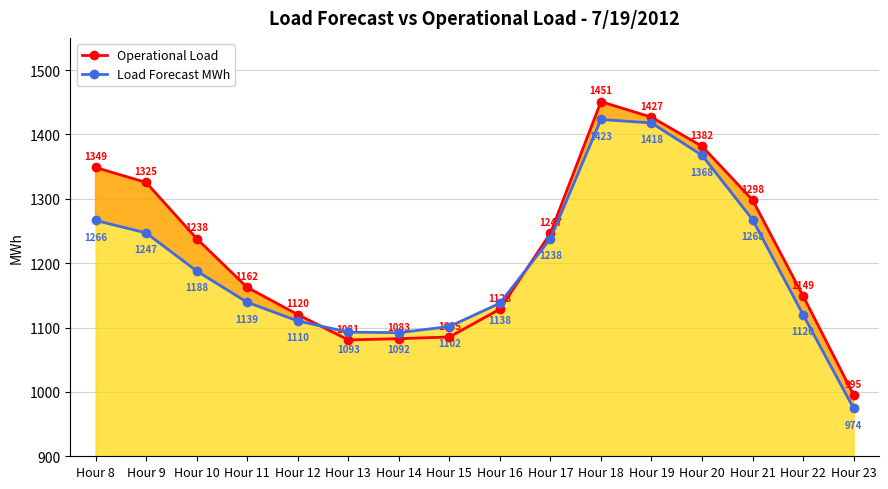

How many values in the Operational Load series are below 1238?

8